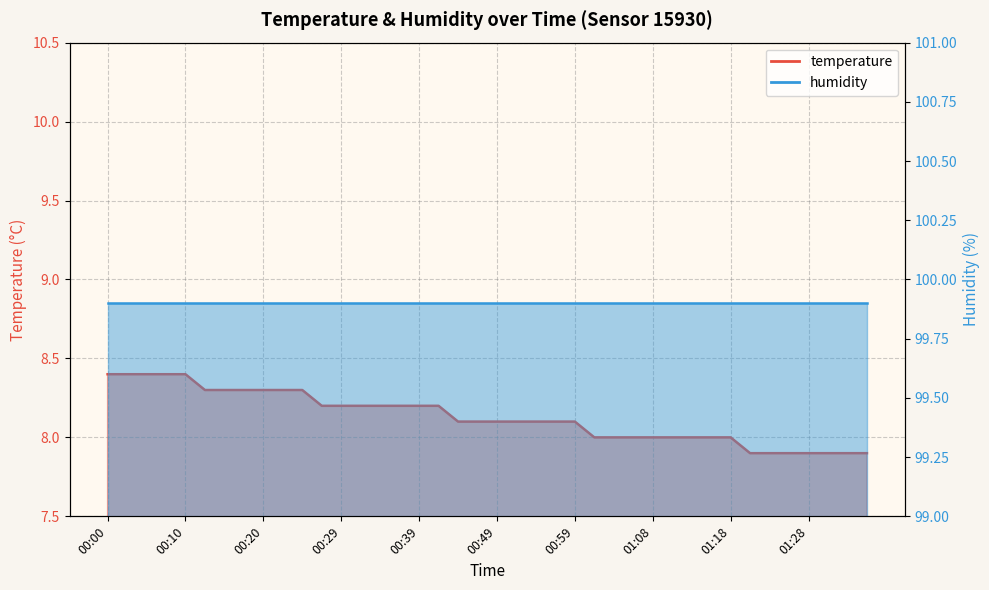

What is the difference between the maximum and second lowest values?

0.5